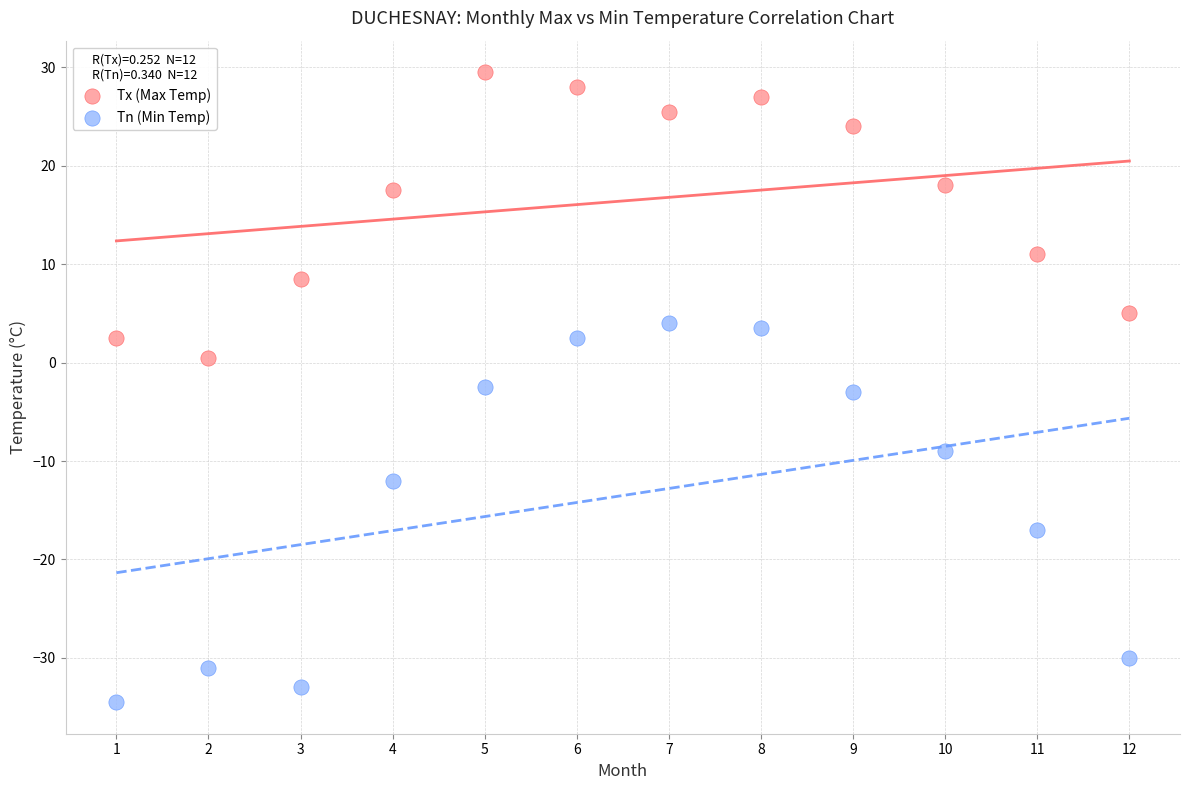

Across all data points, what is the range of X values (max minus min)?

11.0